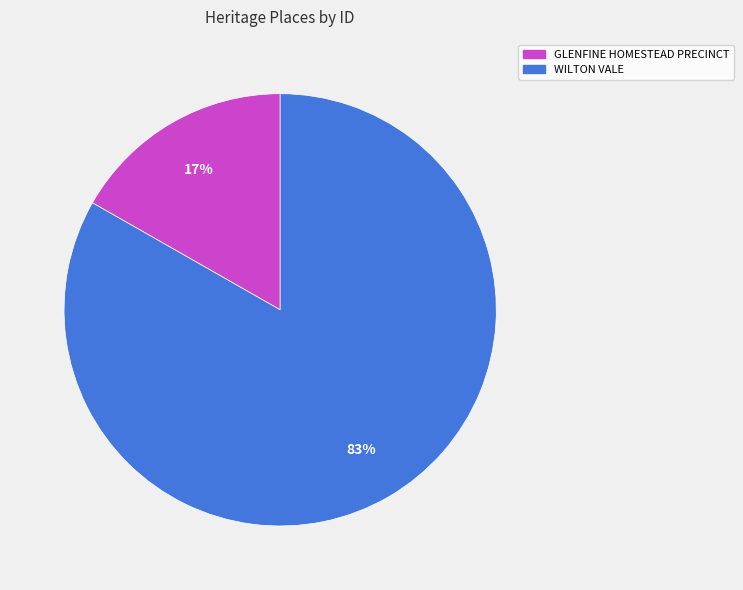

Do GLENFINE HOMESTEAD PRECINCT and WILTON VALE together represent more than half of the pie?

Yes